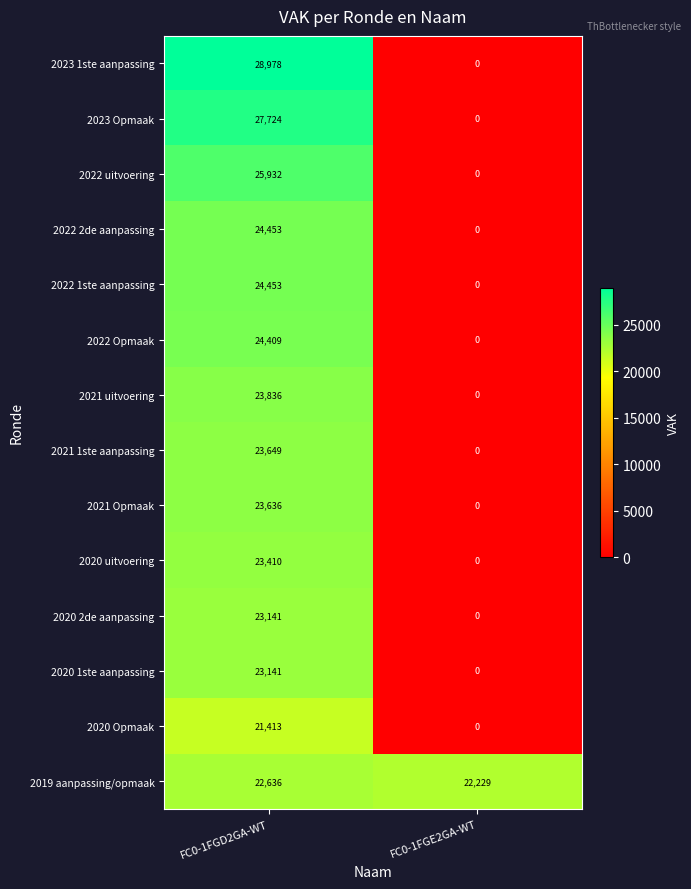

What is the total value across all series at FC0-1FGD2GA-WT?

340811